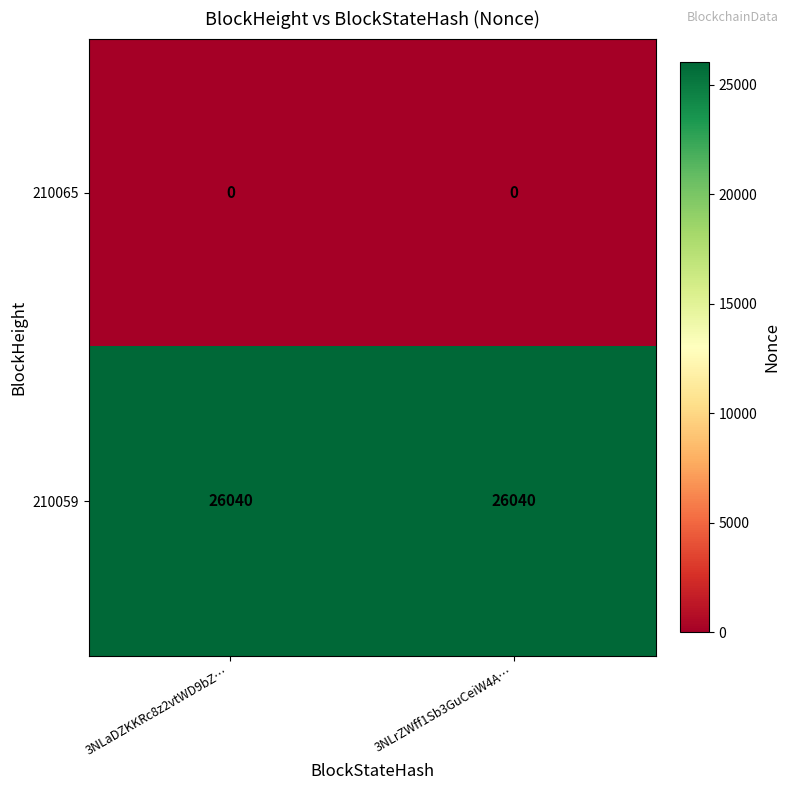

What is the highest value of the 210059 series?

26040